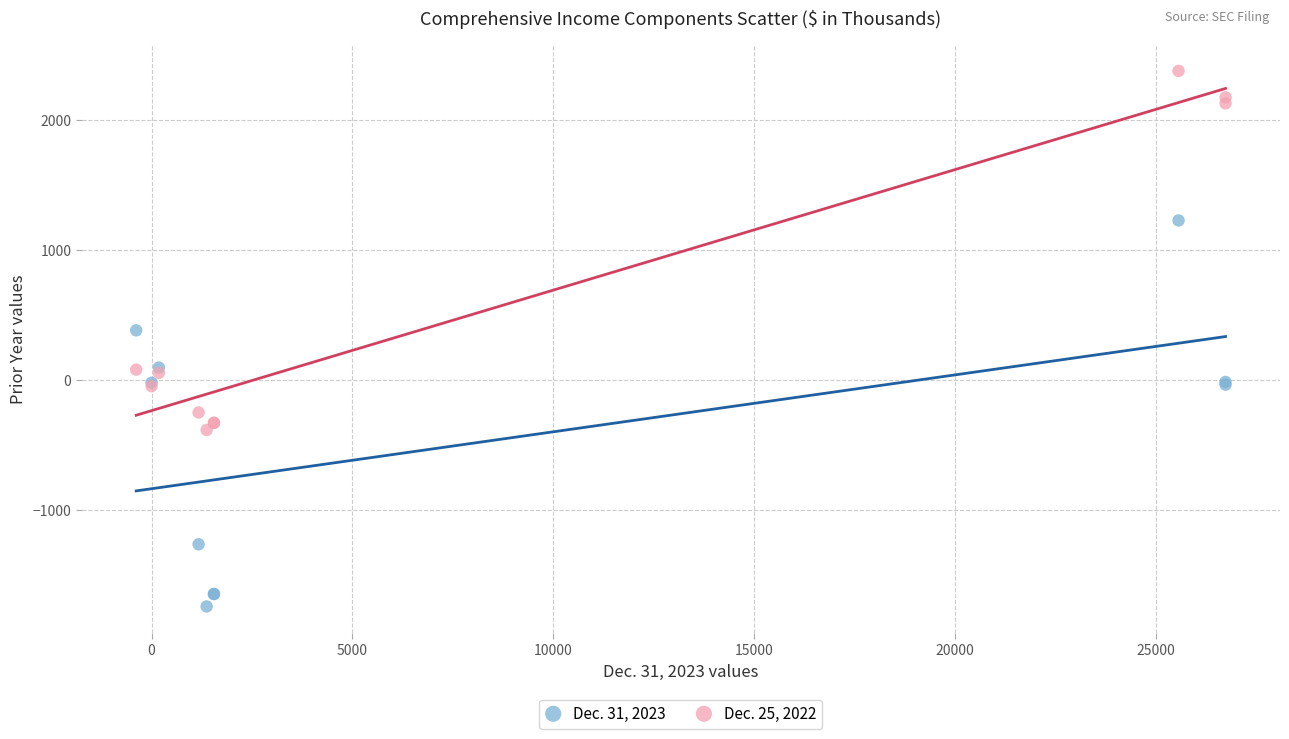

Which series reaches the minimum Y coordinate?

Dec. 31, 2023